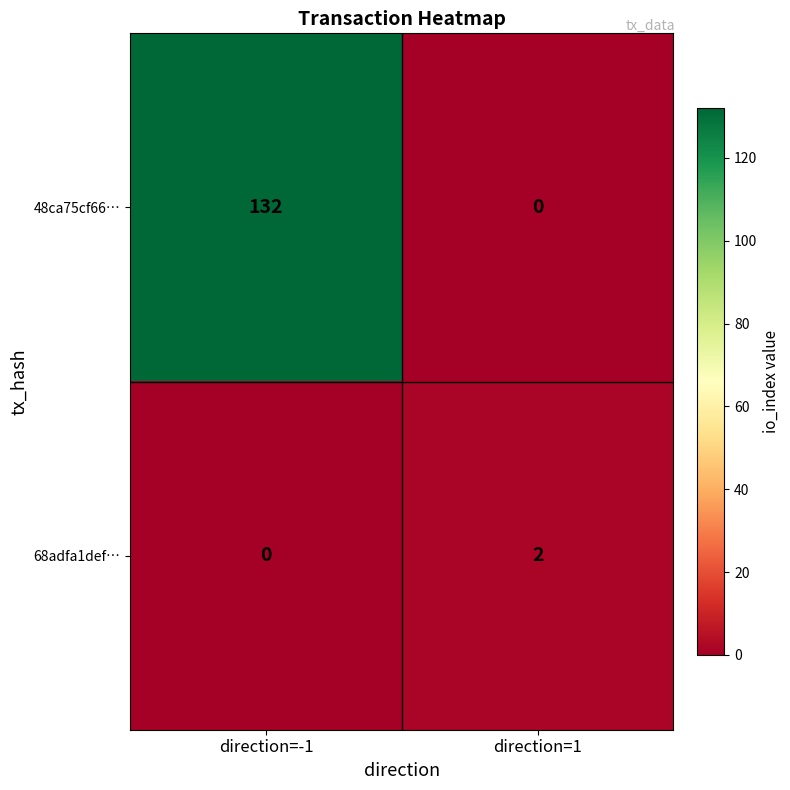

Which series has the largest total across all categories?

48ca75cf66…